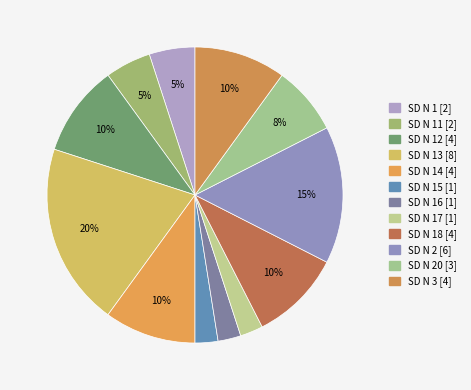

Count the number of slices in the pie.

12